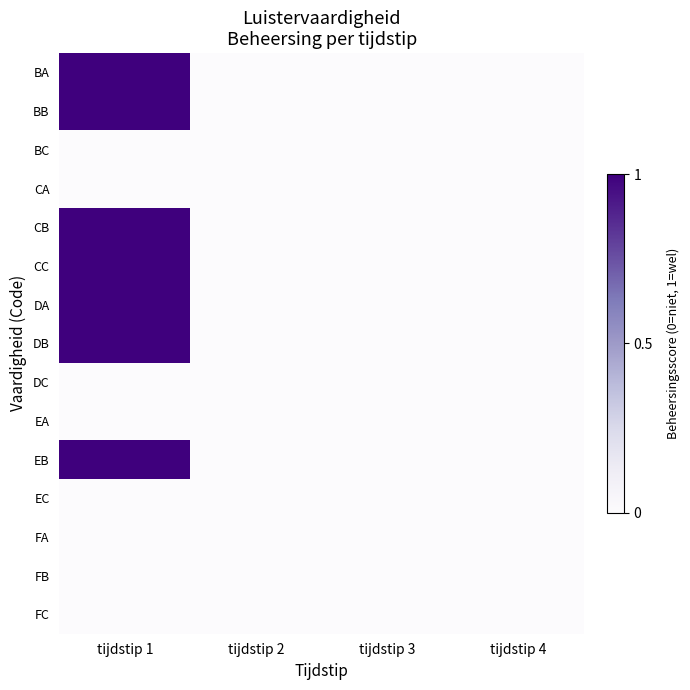

Between tijdstip 2 and tijdstip 3, which is larger?

tijdstip 2